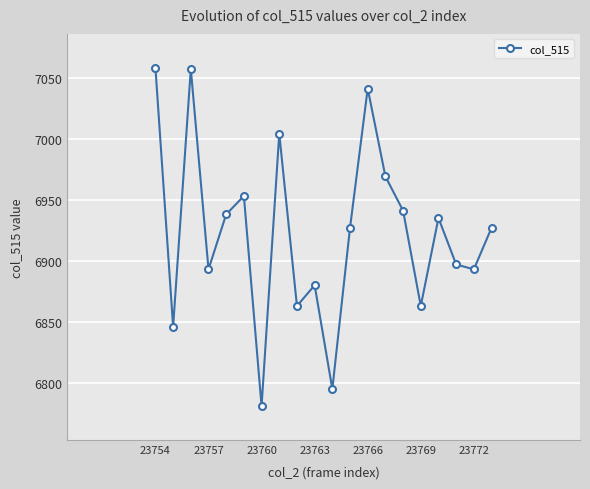

What is the difference between the maximum and minimum values?

277